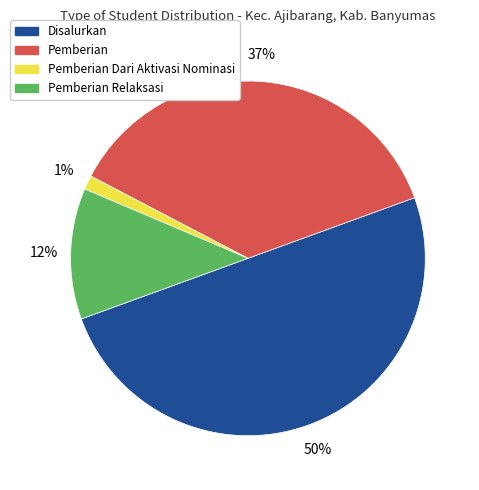

To the nearest percent, what is the difference between the largest and smallest slice percentages?

49%